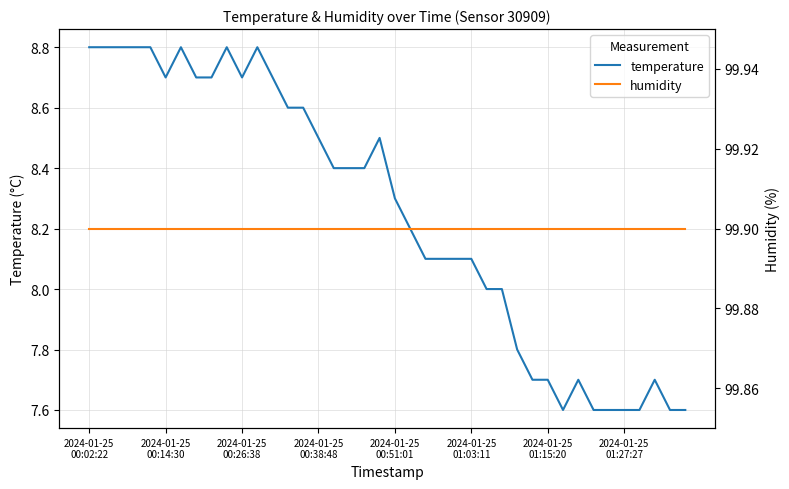

Is it true that temperature equals 1.7 at 26?

False